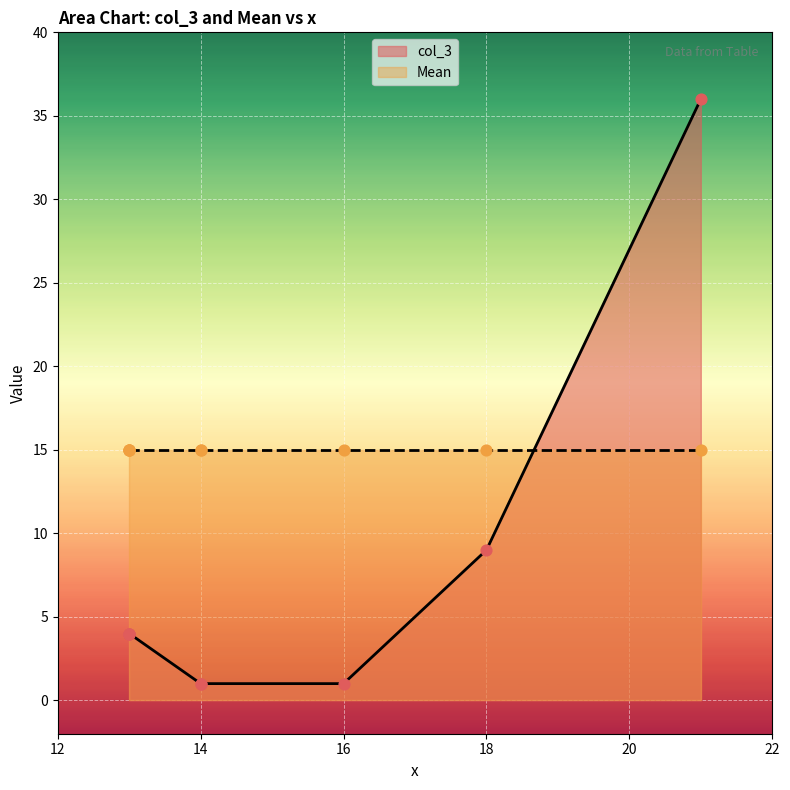

What is the change in value from 13 to 21?

+32